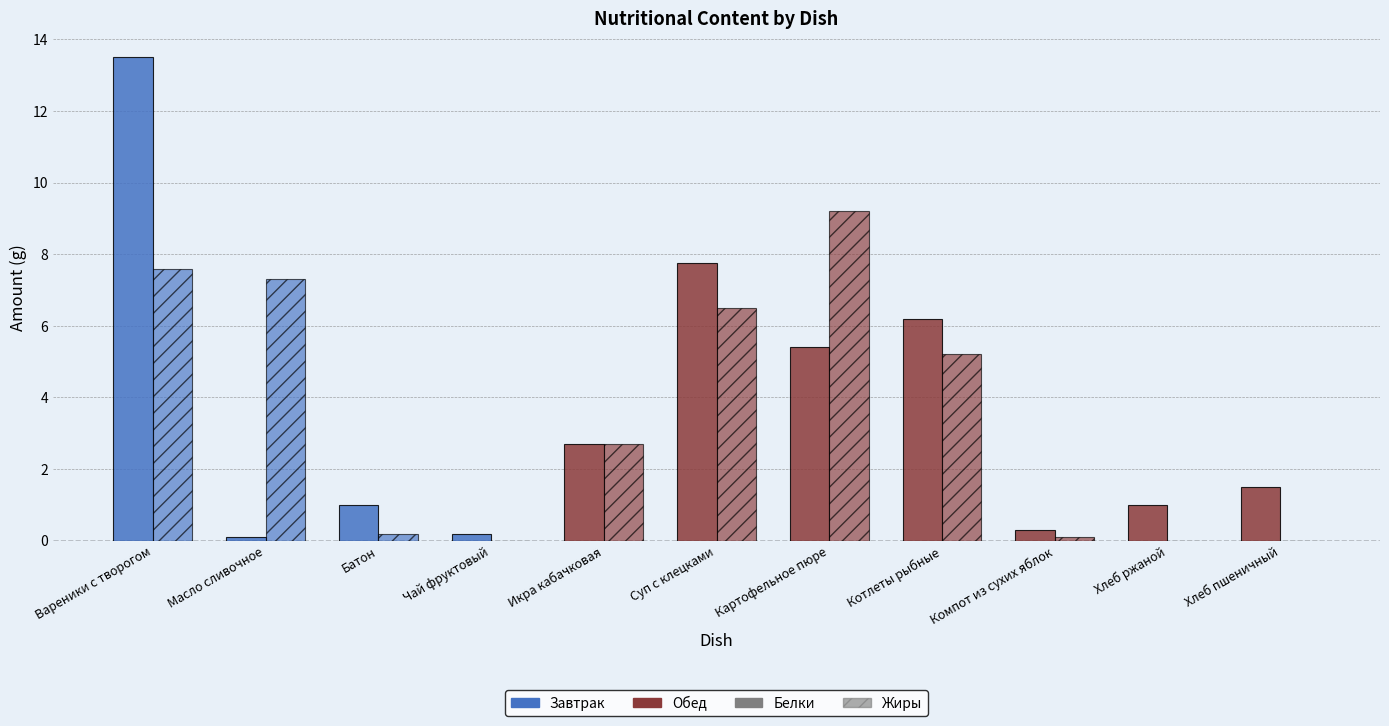

True or false: Белки has a value of 5.4 at Картофельное пюре.

True